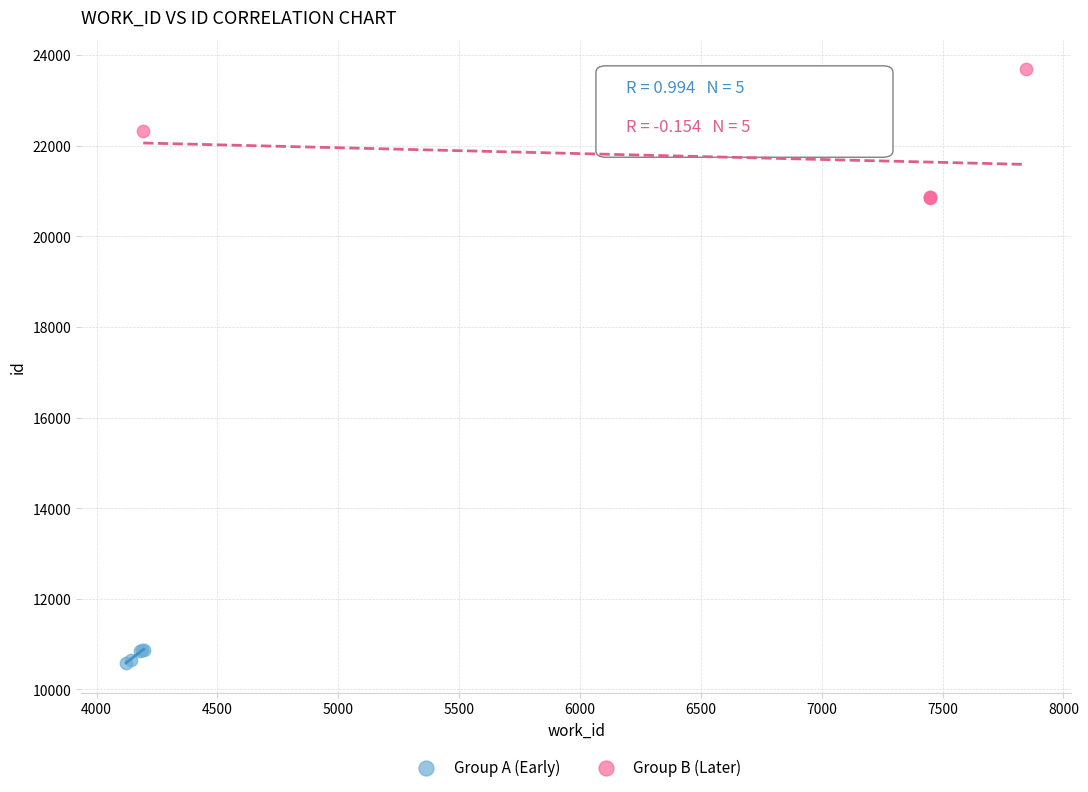

Which series reaches the minimum Y coordinate?

Group A (Early)